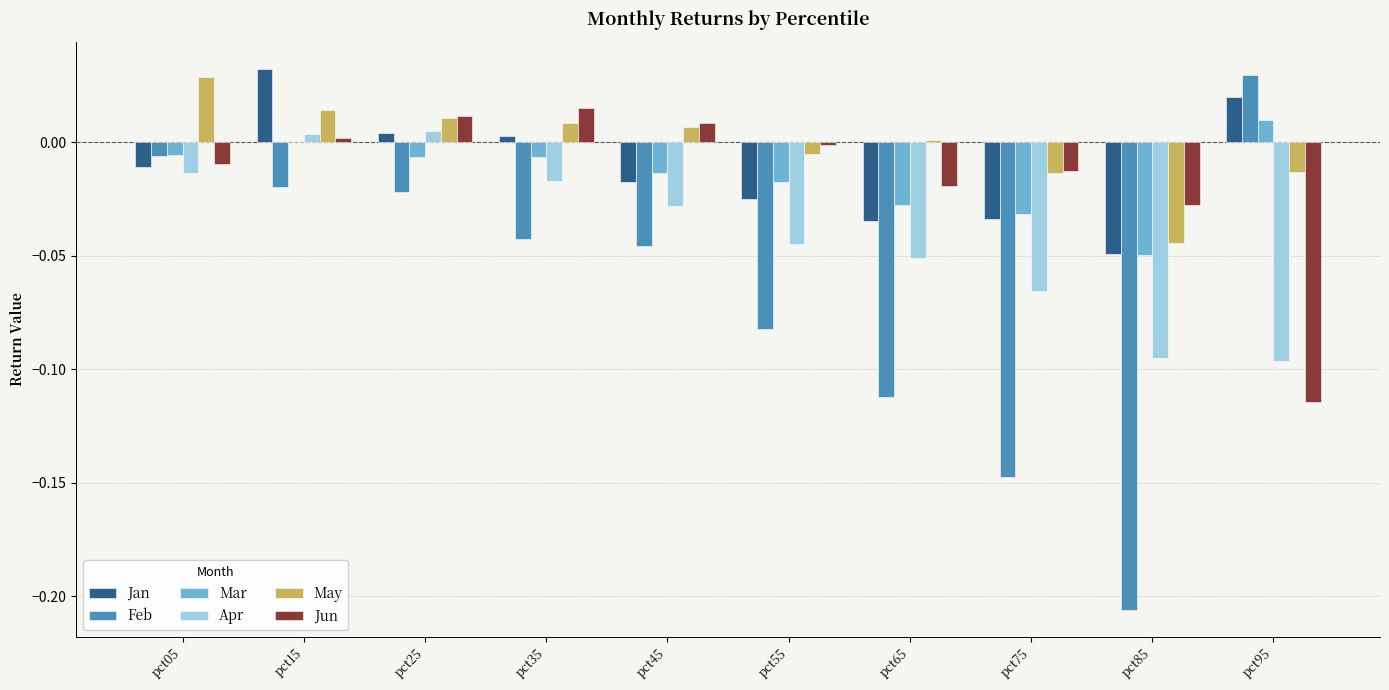

Which category has the highest value in the Jan series?

pct15